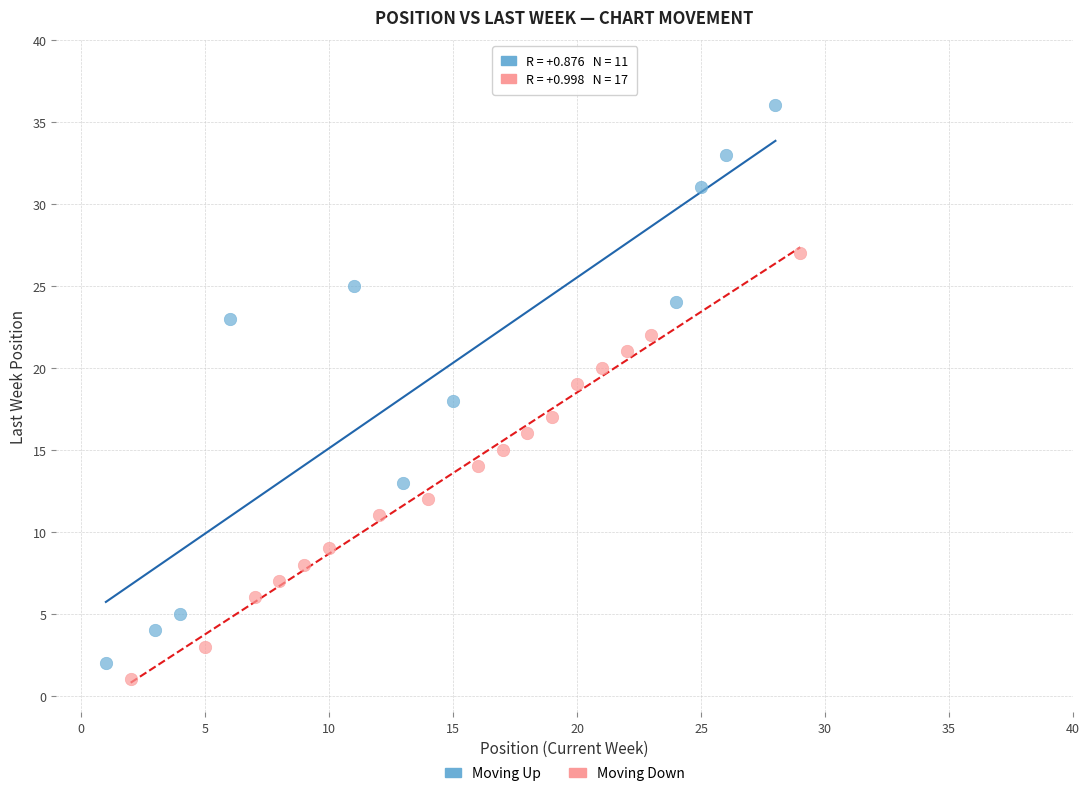

Which series contains the highest Y value?

Moving Up